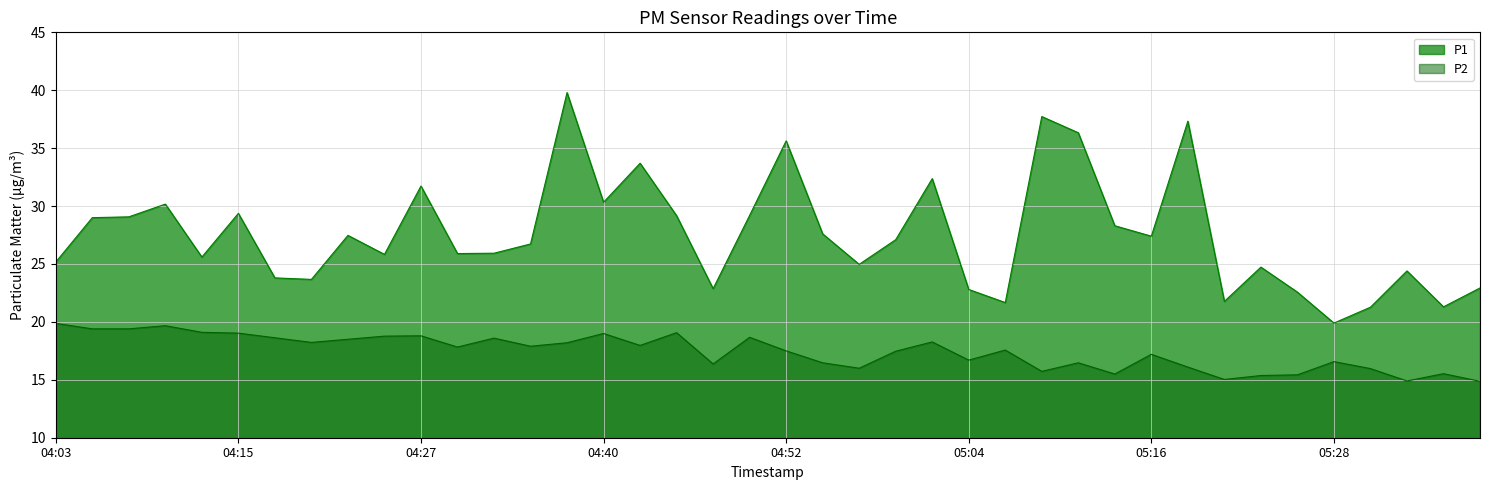

What is the difference between the maximum and second lowest values in the P2 series?

5.0